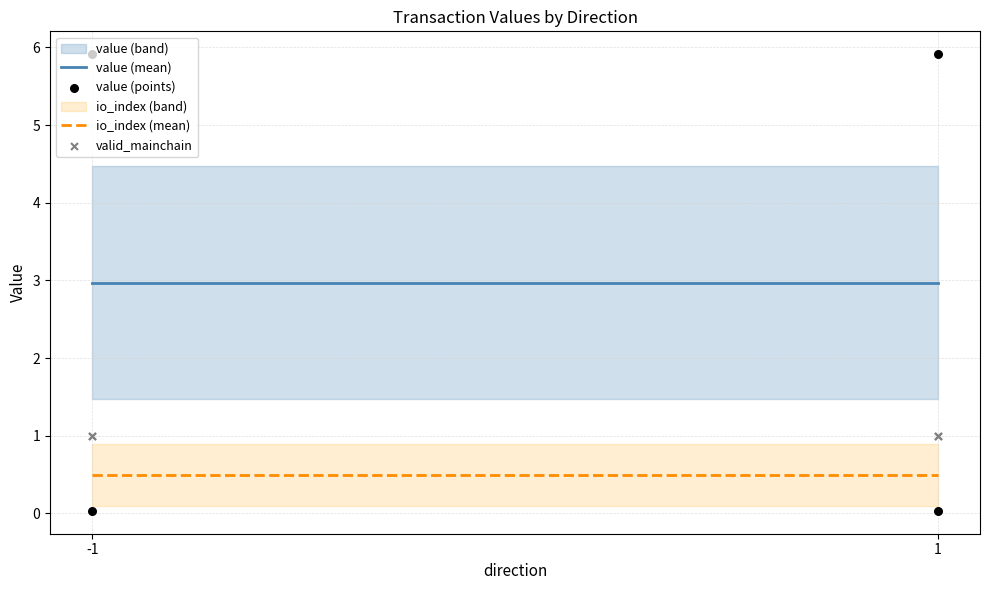

Which series reaches the minimum Y coordinate?

io_index